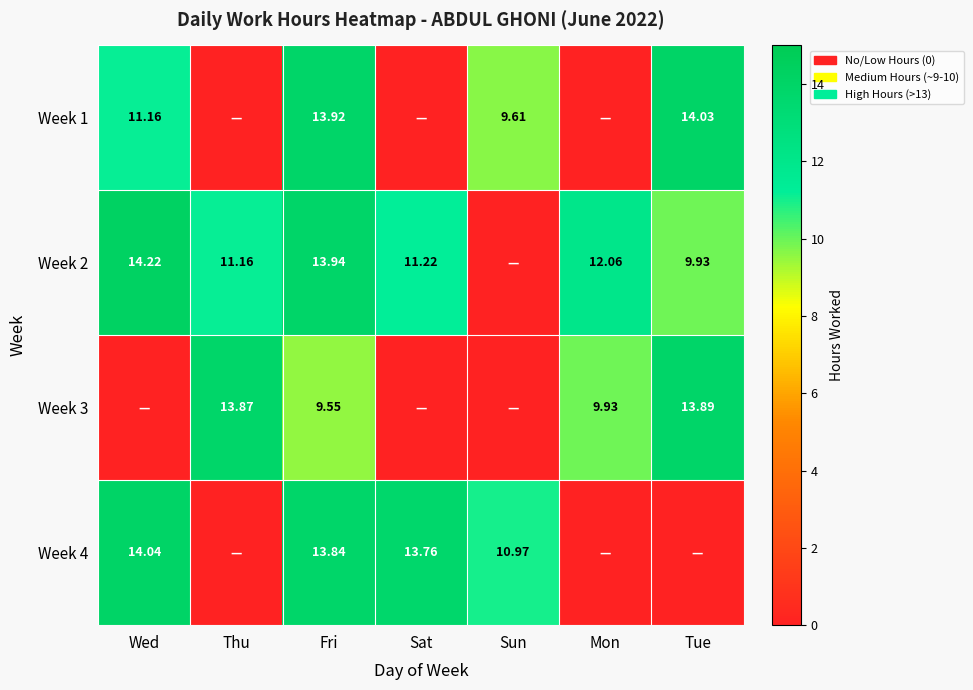

At which category is the sum across all series the highest?

Fri